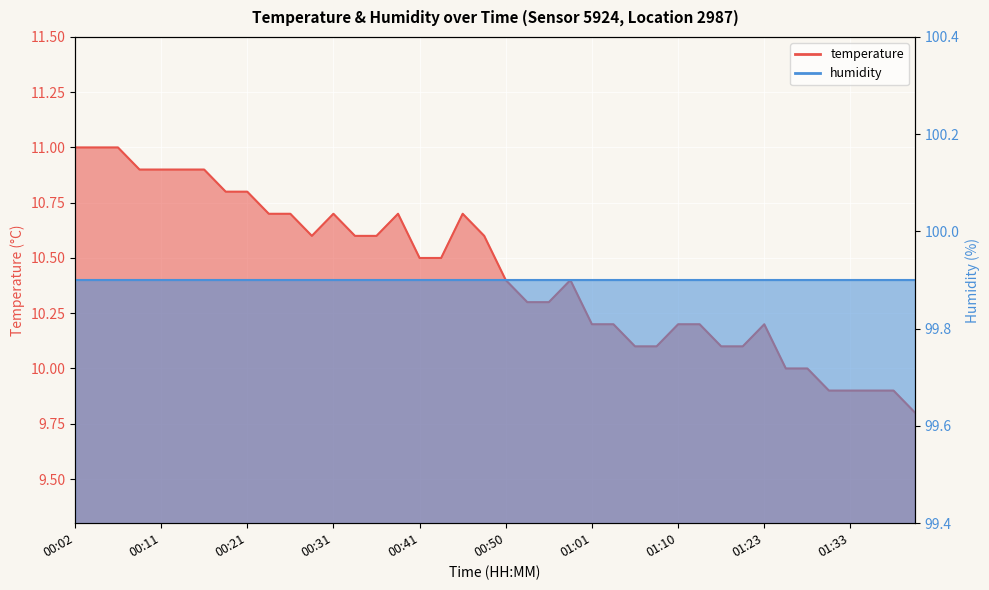

What is the value of the 11th point from the left?

10.7